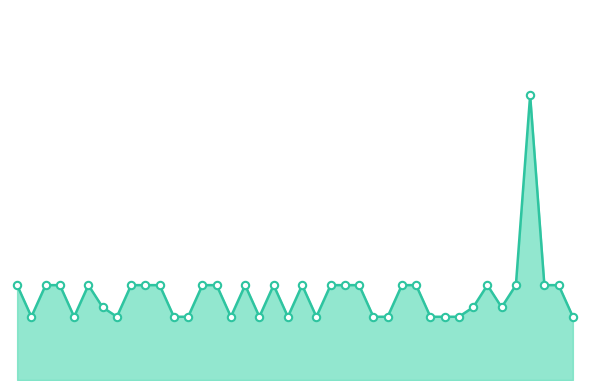

Does the chart have visible grid lines?

No